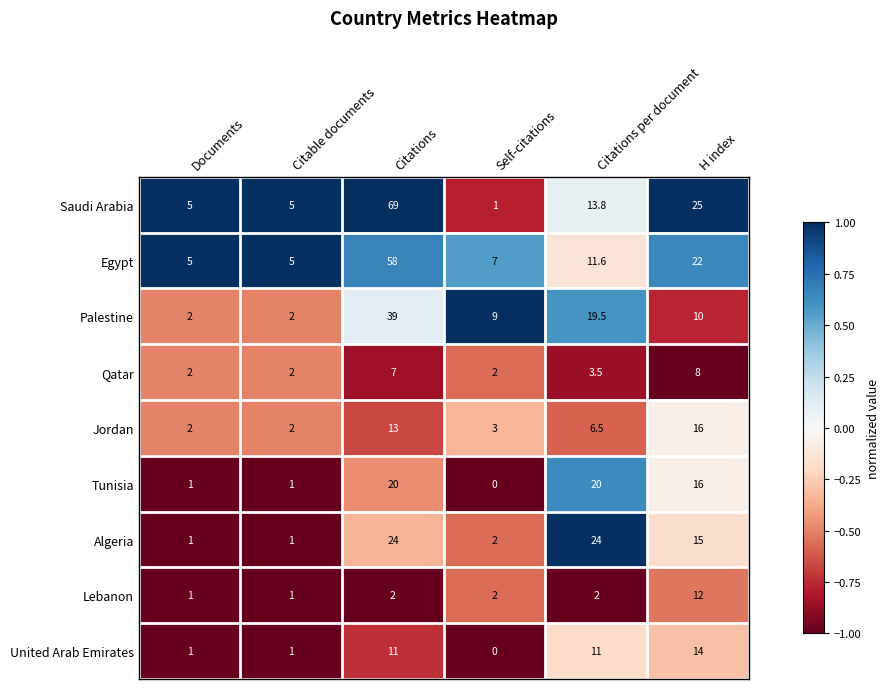

At which category is the sum across all series the highest?

Citations